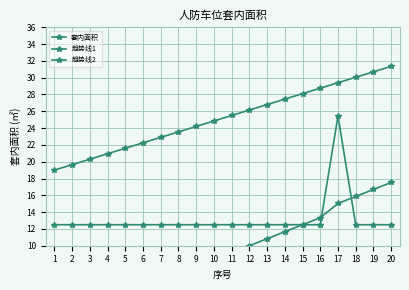

True or false: 趋势线2 has a value of 28.2 at 18.

False